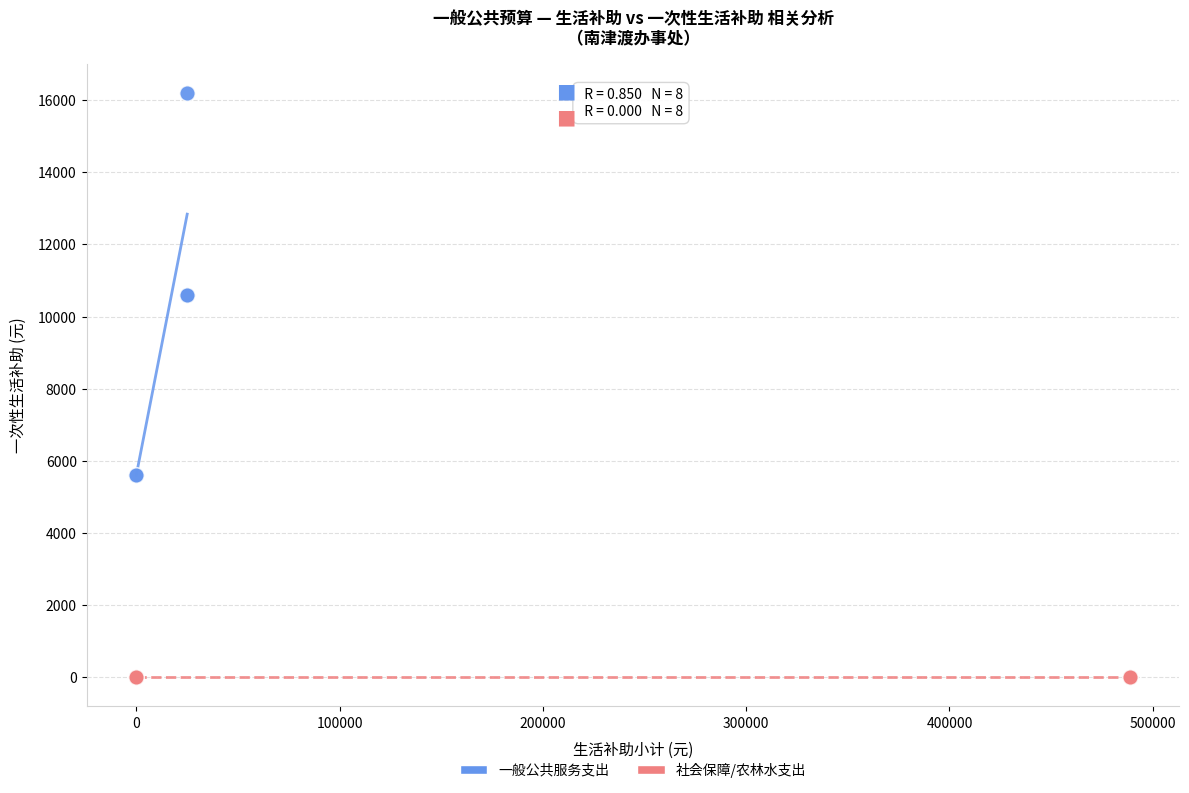

Which series contains the highest Y value?

一般公共服务支出